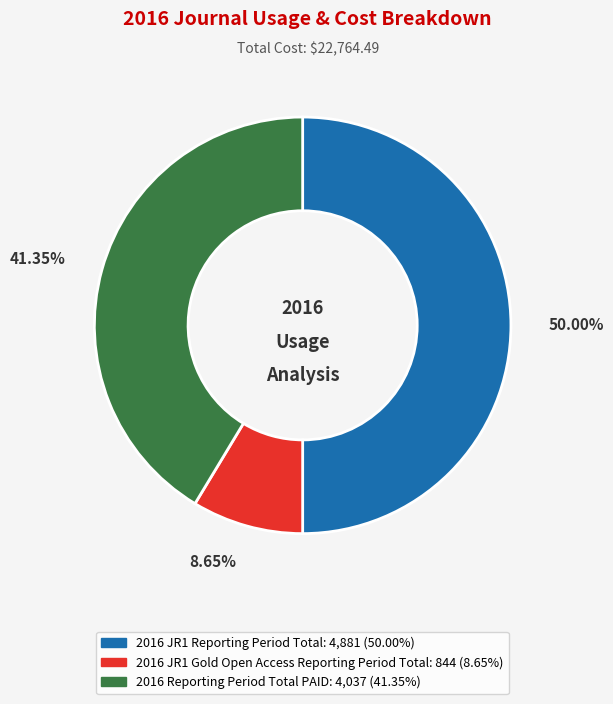

True or false: 2016 JR1 Reporting Period Total accounts for 65% of the total.

False